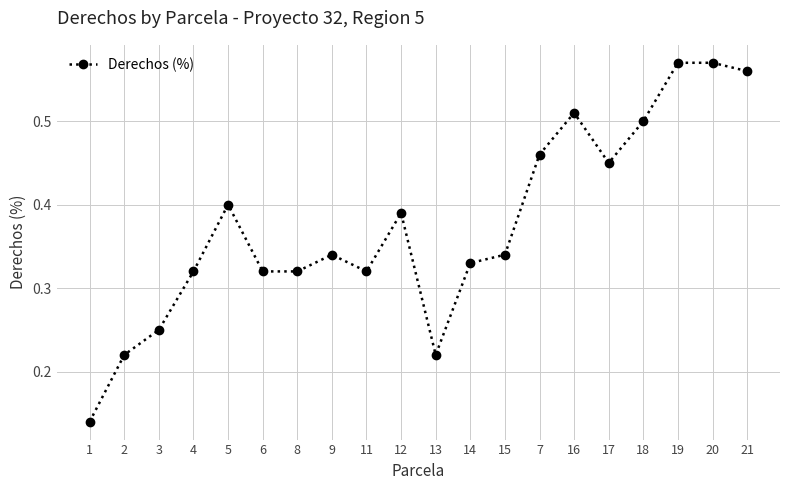

What is the sum of all values?

7.5